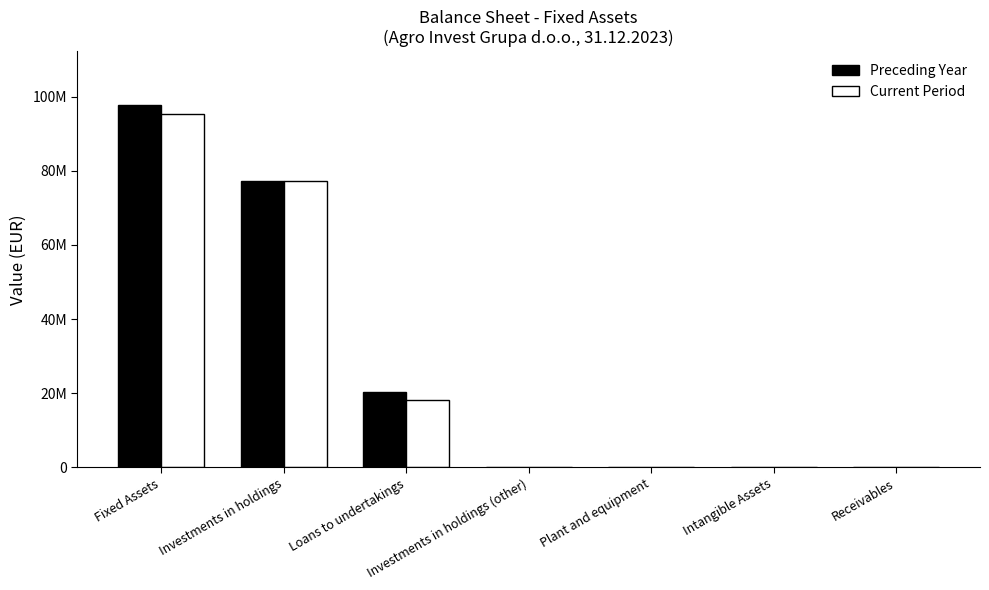

Which series has the widest spread of values?

Preceding Year